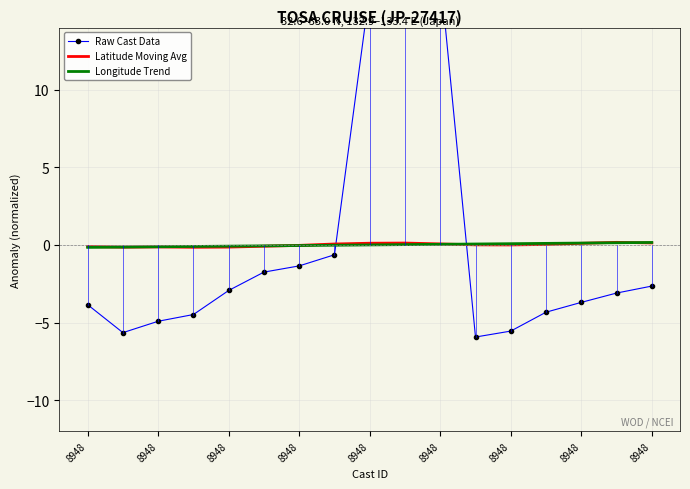

What are all the series names shown in the legend?

Raw Cast Data, Latitude Moving Avg, Longitude Trend